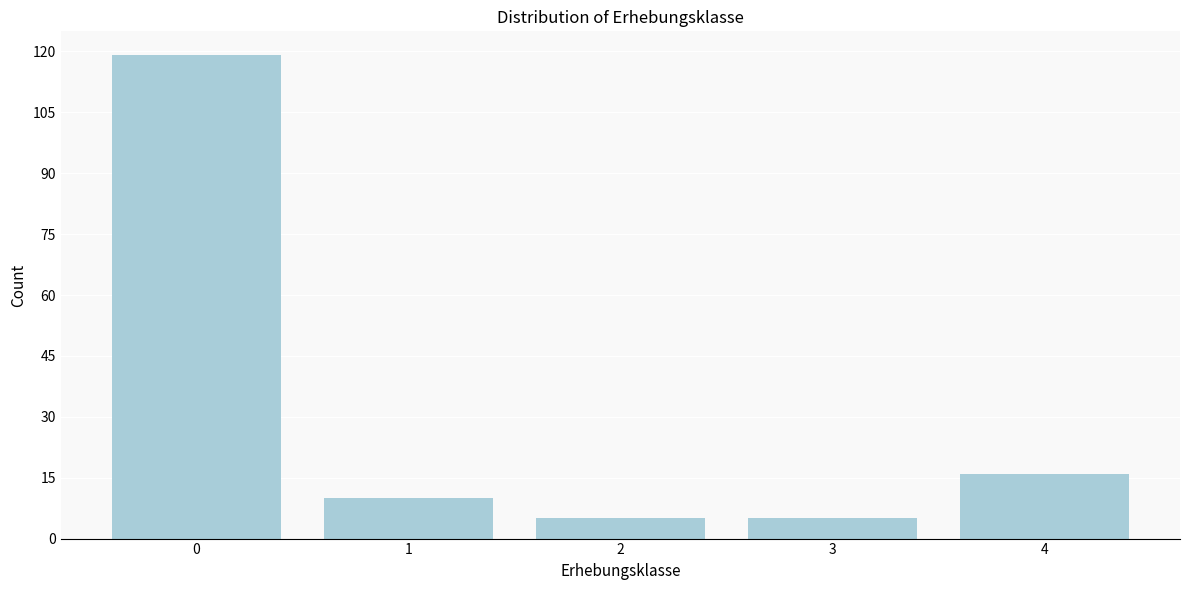

Reading left to right, what are all the values shown in this chart?

119	10	5	5	16